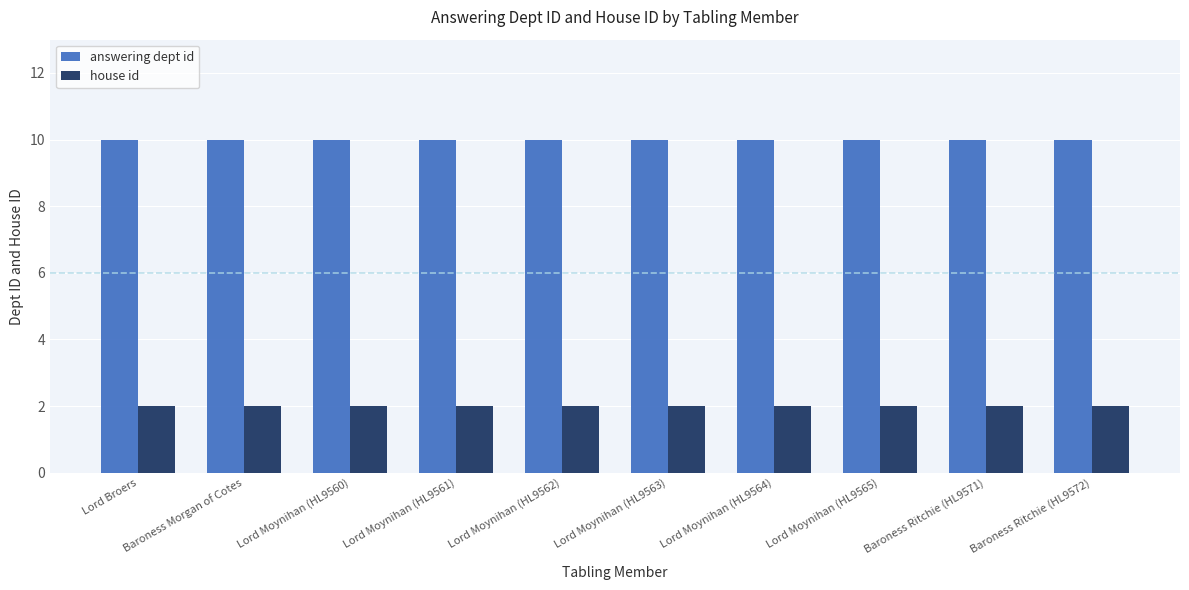

What is the label of the 8th bar from the left?

Lord Moynihan (HL9565)